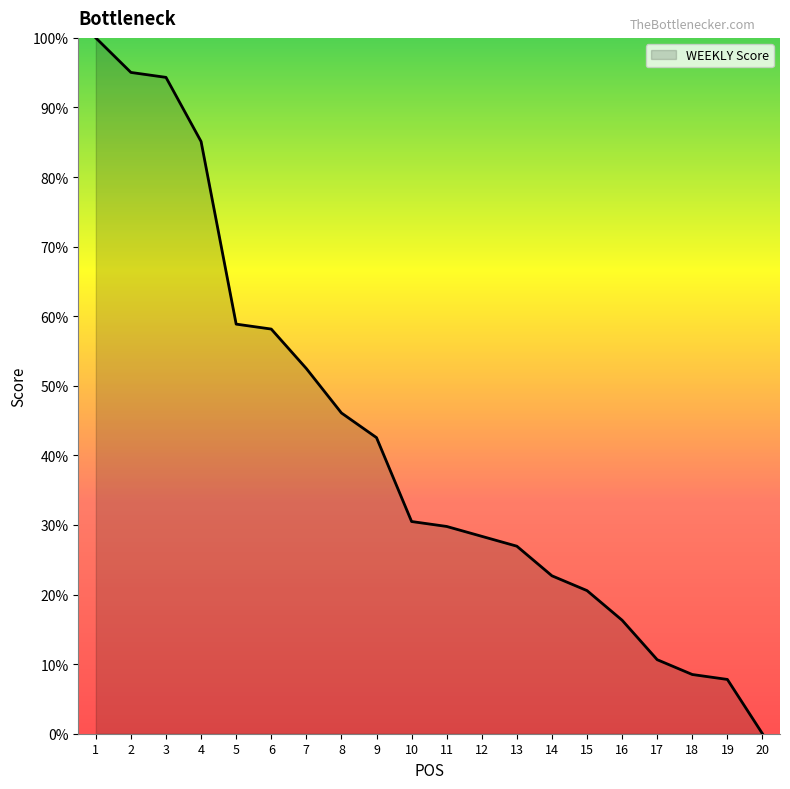

The value at 18 is 5.2. True or false?

False